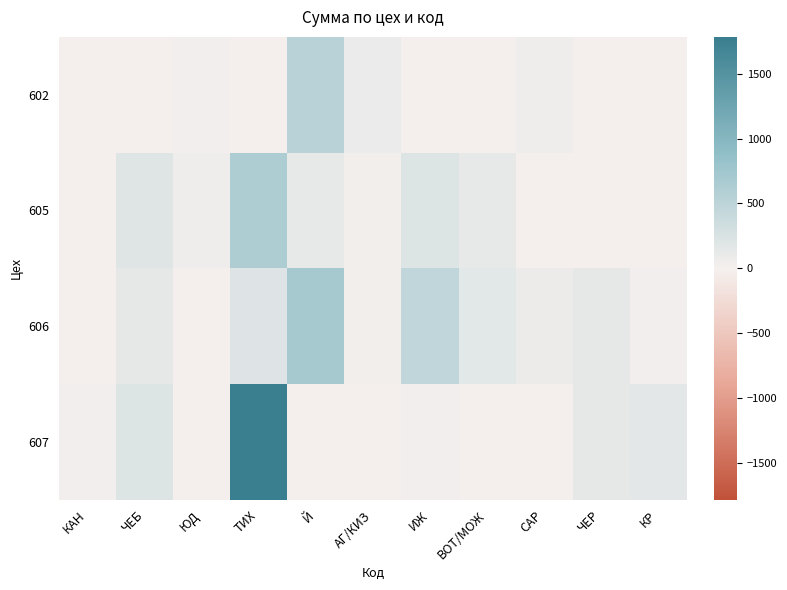

At which category is the sum across all series the highest?

ТИХ